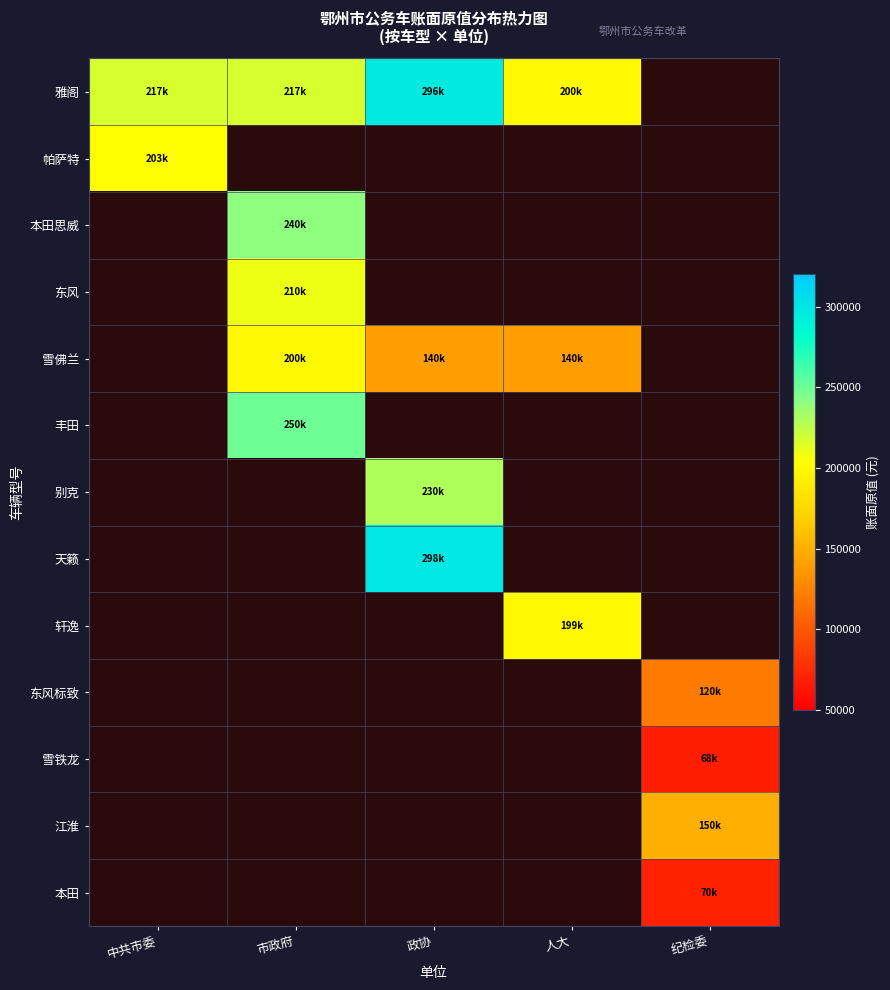

Is the value of 本田思威 at 市政府 greater than the value of 轩逸 at 人大?

Yes